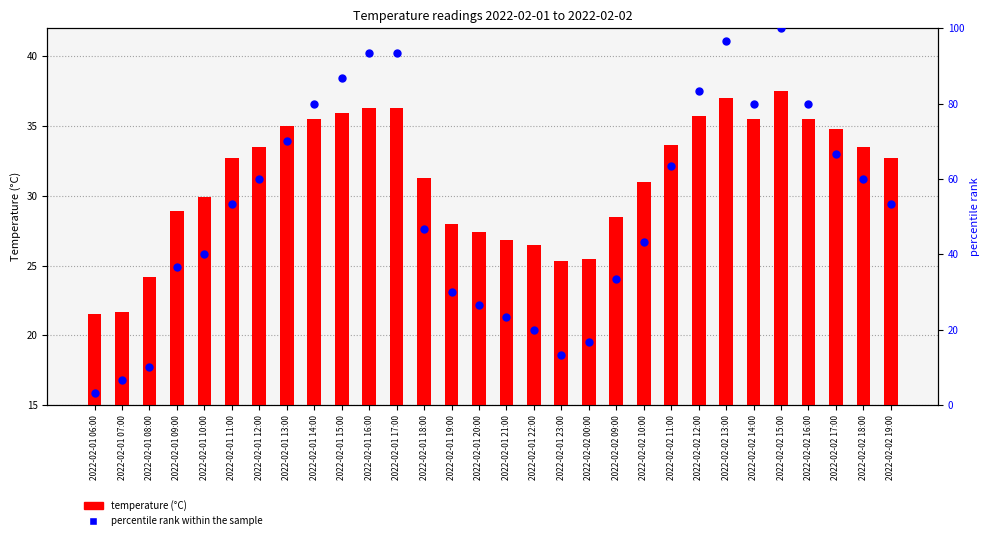

What is the total value across all series at 2022-02-02 12:00?

119.0